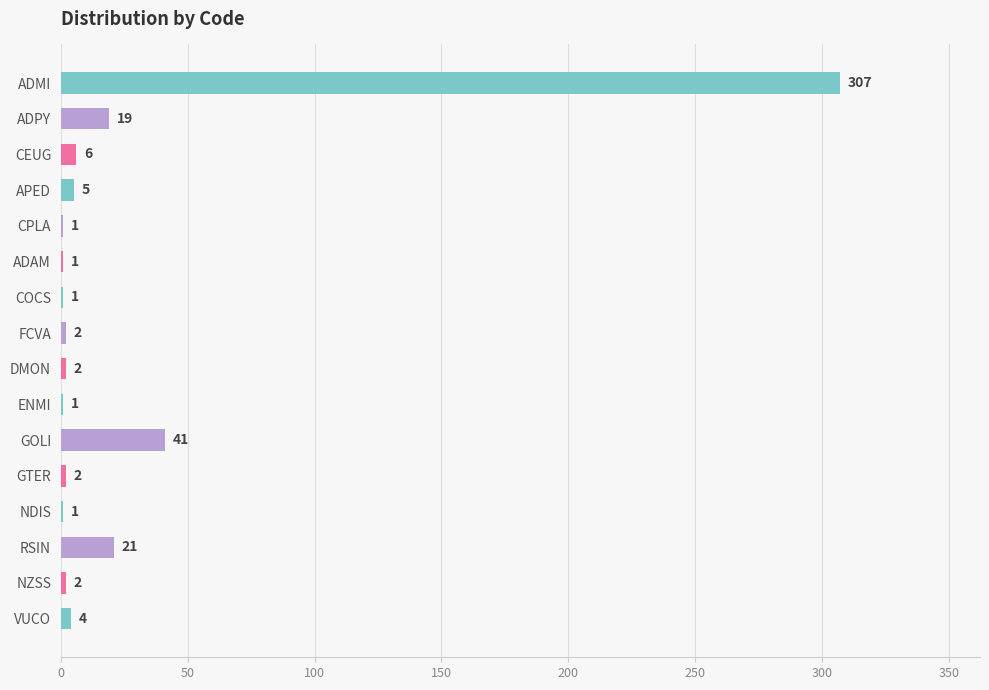

True or false: the data shows 2 at GTER.

True